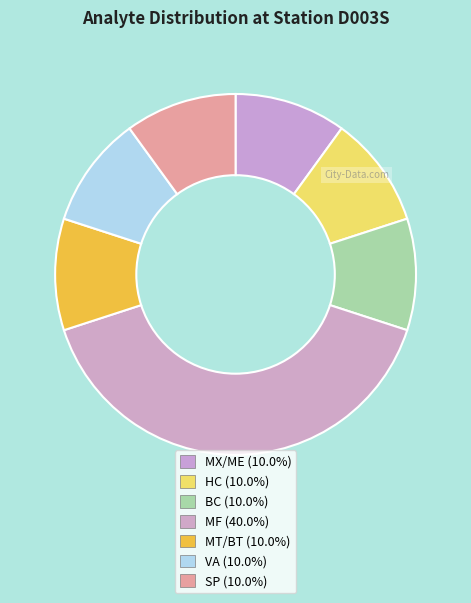

What percentage is the BC slice, to the nearest percent?

10%